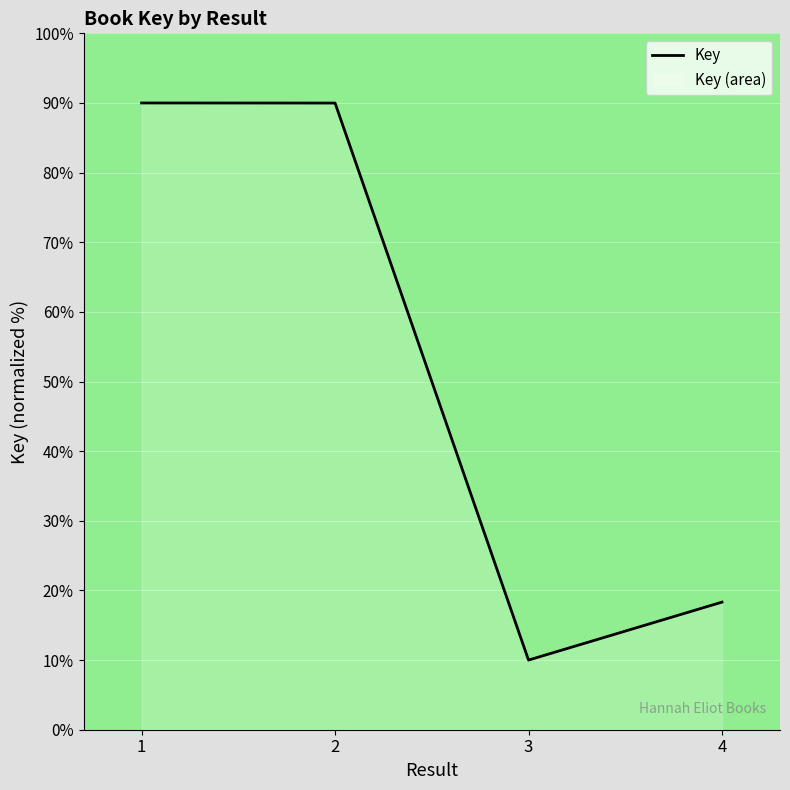

Reading right to left, what are all the values shown in this chart?

18.3	10.0	90.0	90.0